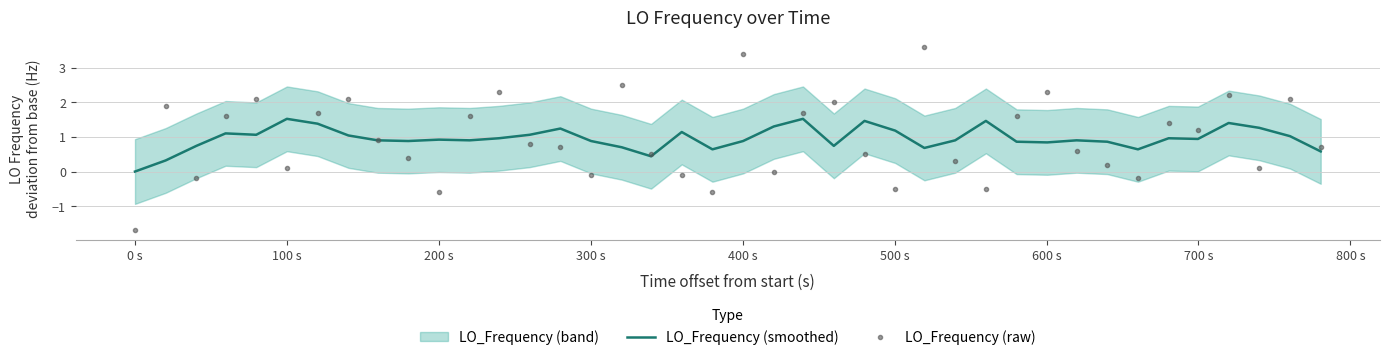

How many lines are shown in the chart?

2